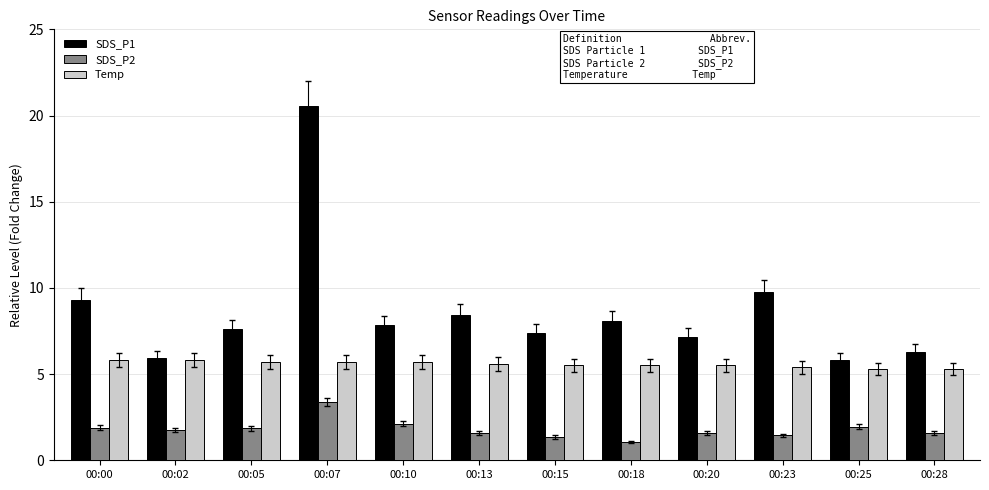

Does the chart contain stacked bars?

No